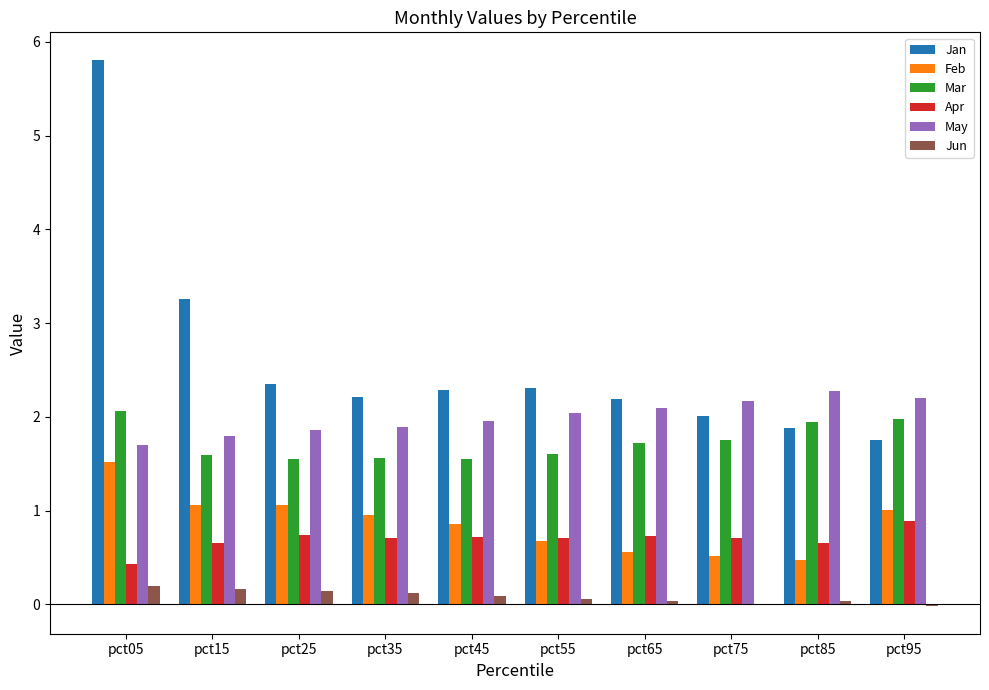

At which label does Jan first exceed 2?

pct05